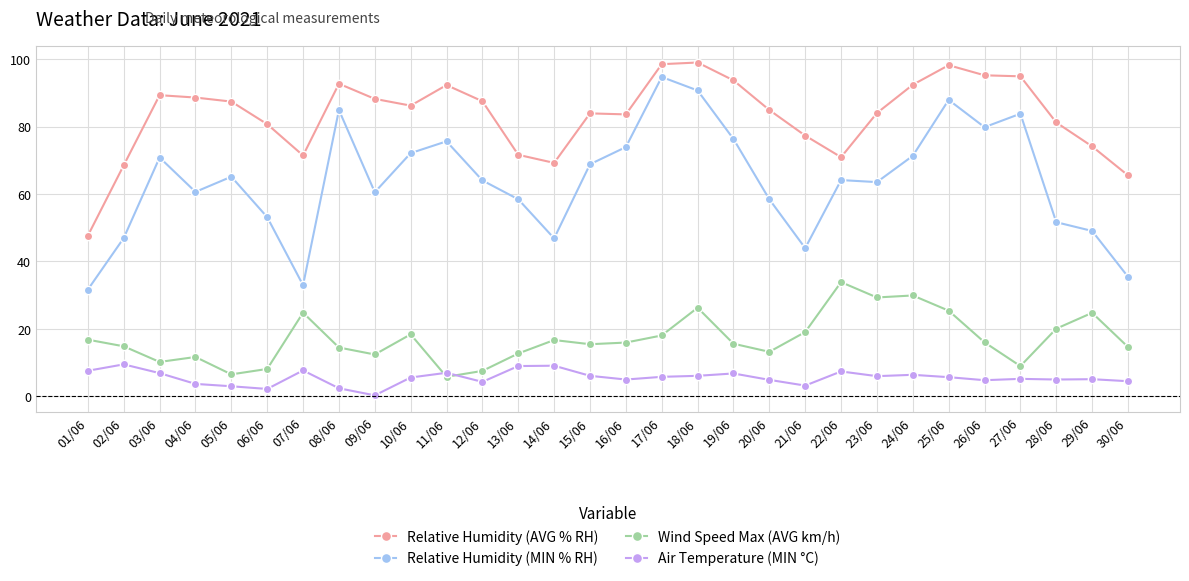

What is the approximate value of Relative Humidity (MIN % RH) at 06/06?

53.1